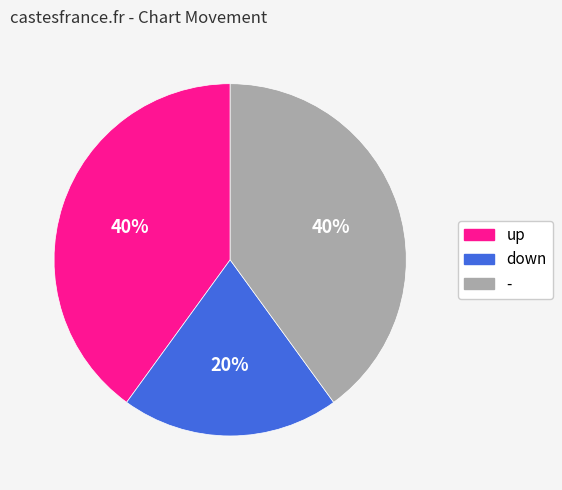

What percentage is the - slice, to the nearest percent?

40%